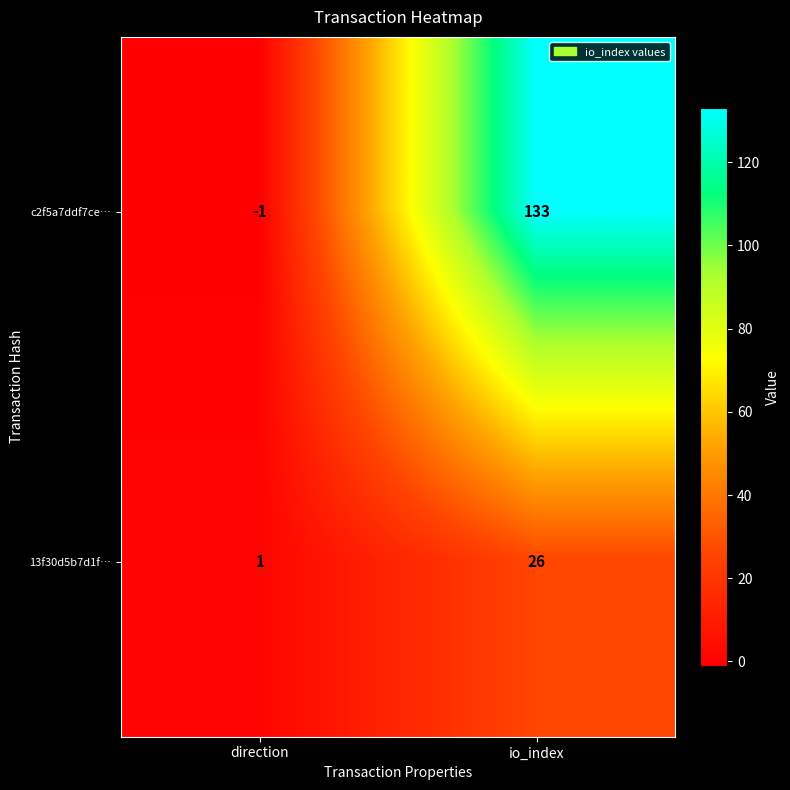

What is the difference between the 13f30d5b7d1f… values at io_index and direction?

25